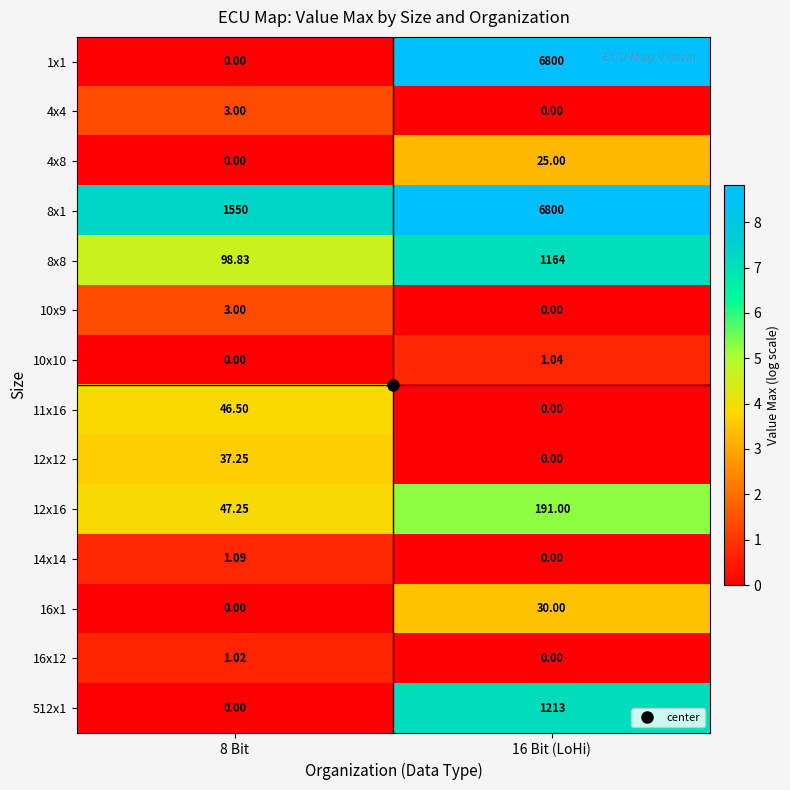

Is the value of 12x16 at 8 Bit greater than the value of 512x1 at 8 Bit?

Yes